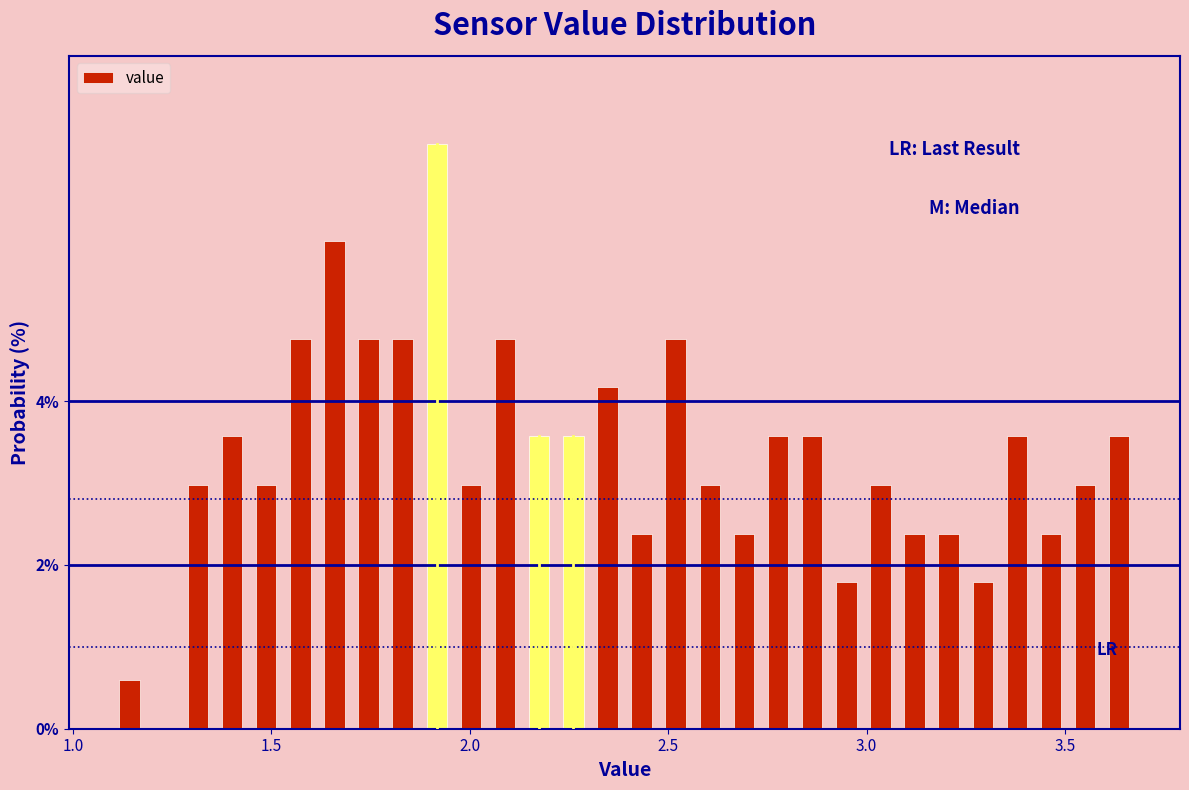

Around what value on the x-axis is the tallest bar? Give the approximate position of its centre, as read against the axis.

1.90